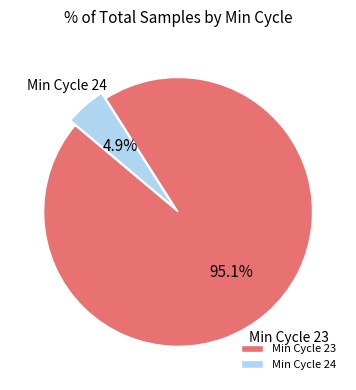

What percentage is NOT represented by Min Cycle 24?

95.1%